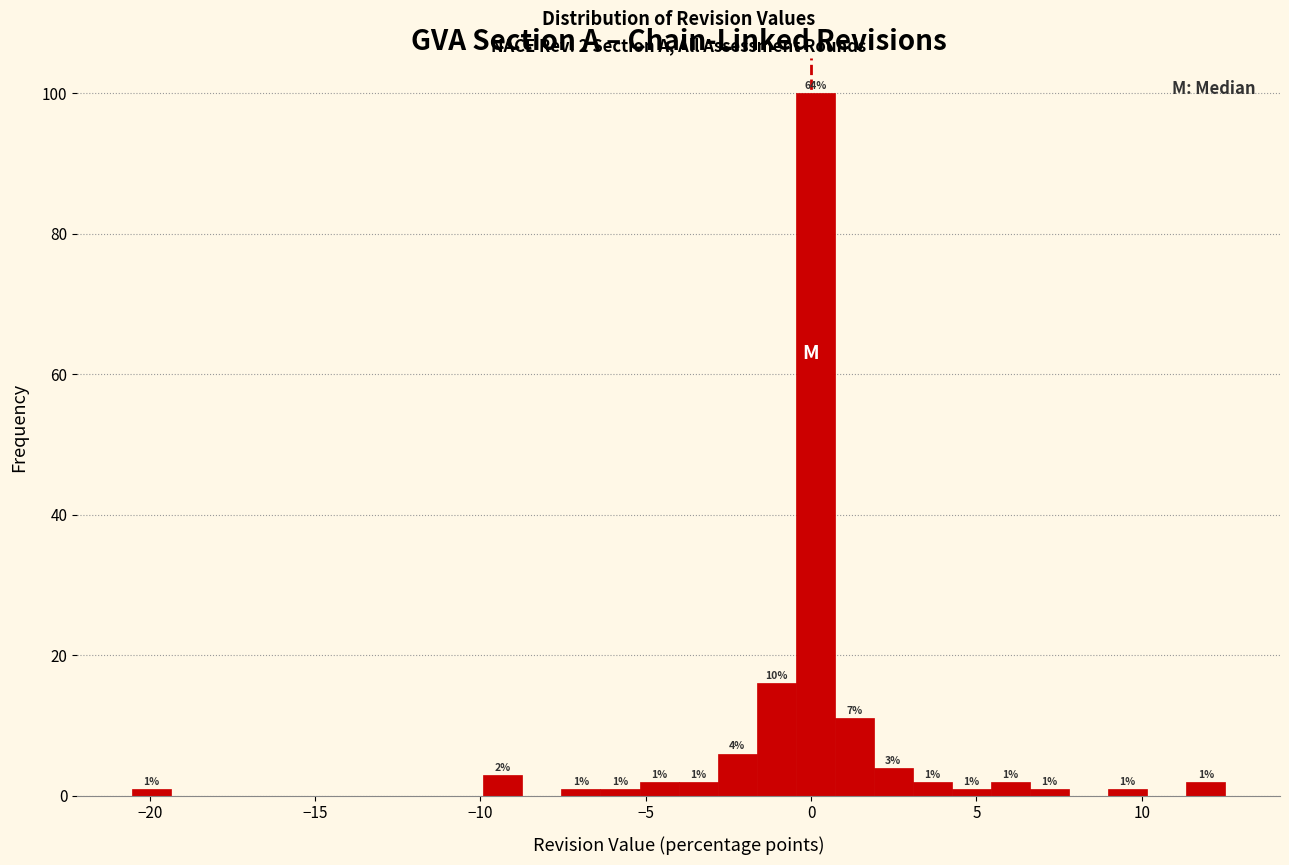

Around what value on the x-axis is the tallest bar? Give the approximate position of its centre, as read against the axis.

0.0